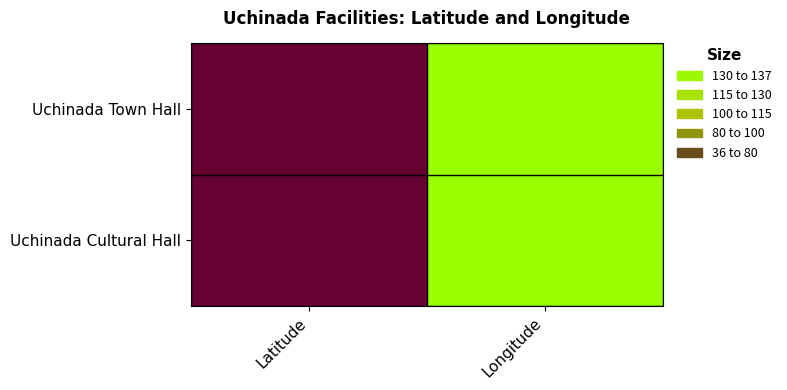

Reading right to left, extract all data points from this chart.

Uchinada Town Hall: Longitude=136.6	Latitude=36.7
Uchinada Cultural Hall: Longitude=136.6	Latitude=36.7